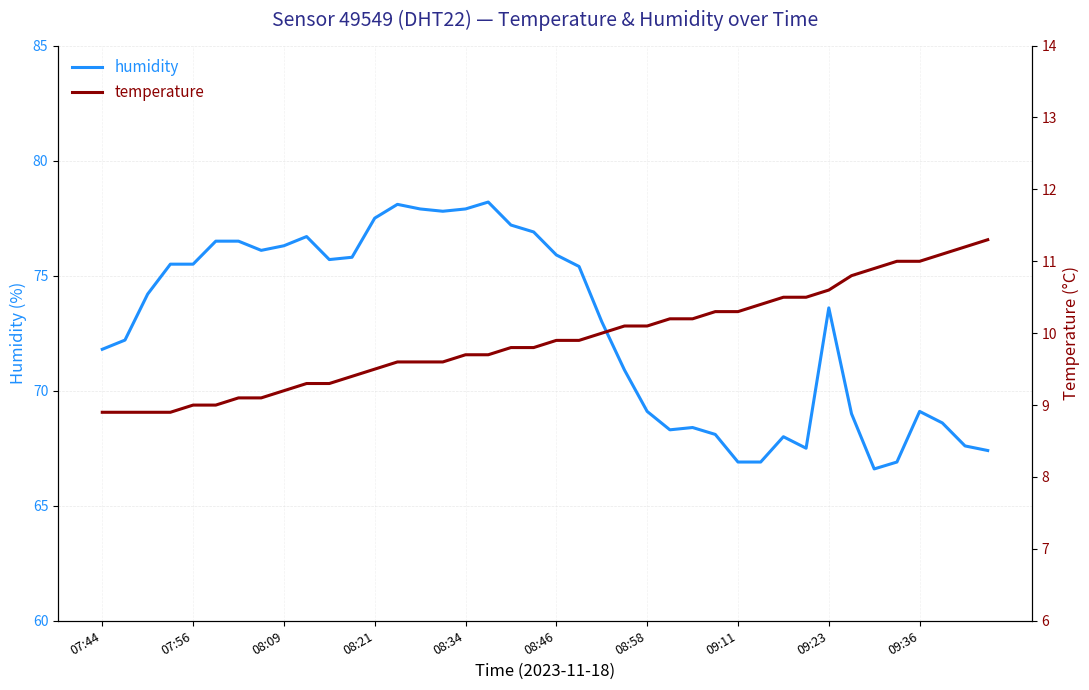

List the series in order of their overall mean, lowest first.

temperature, humidity